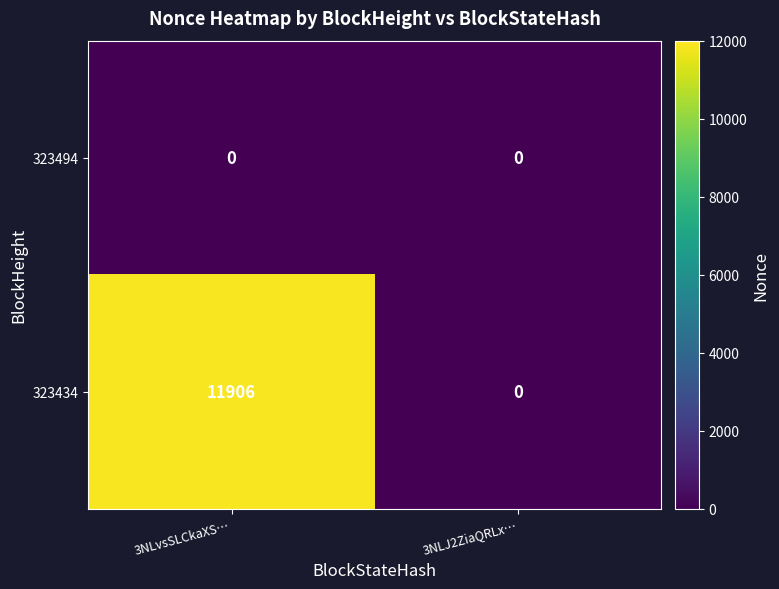

The value of 323494 at 3NLvsSLCkaXS… is 0. True or false?

True